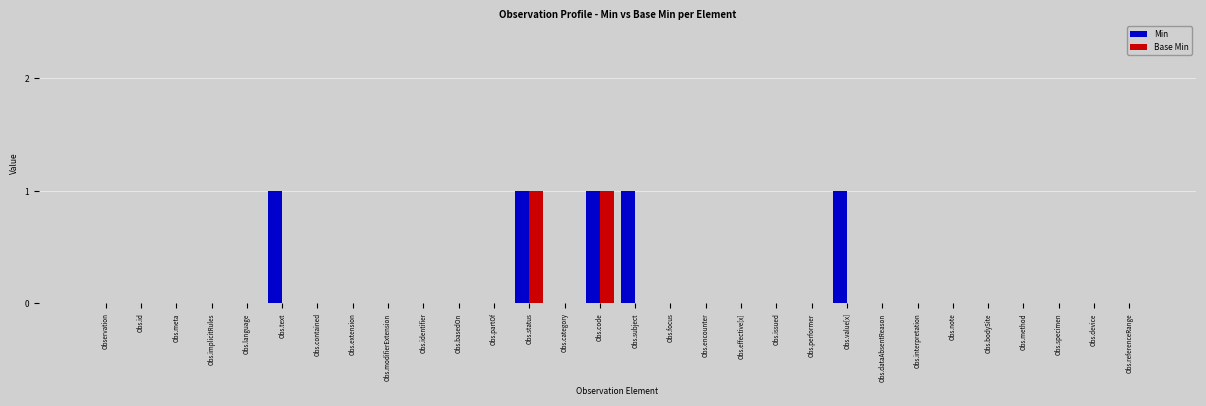

What is the sum of all Min values?

5